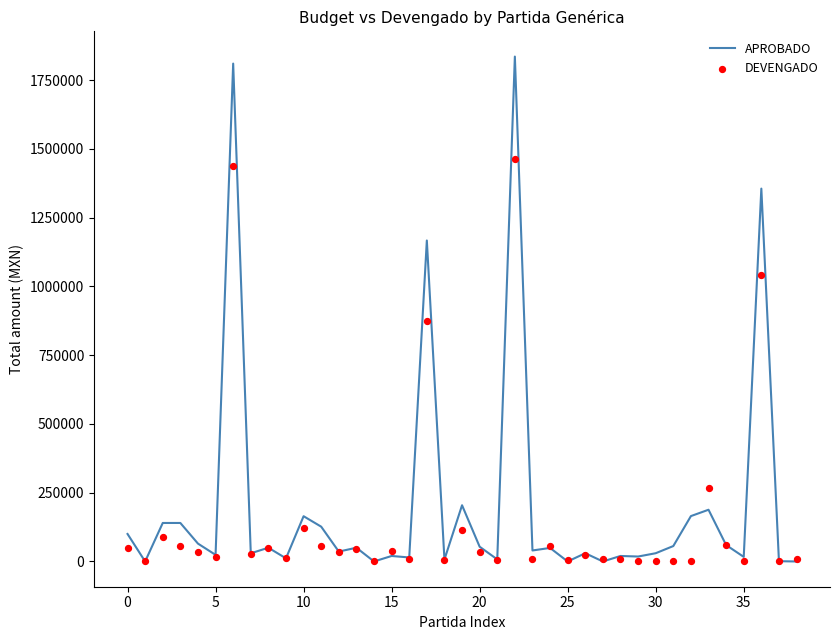

Which series has the largest total across all categories?

APROBADO